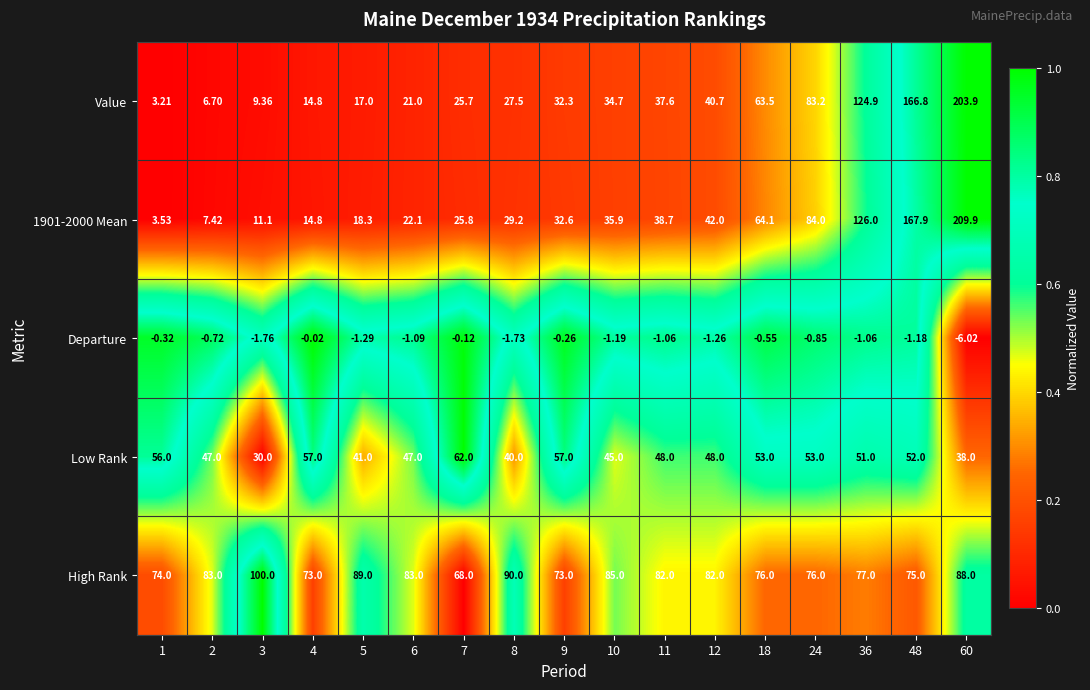

Is the value of Value at 4 greater than the value of Low Rank at 60?

No